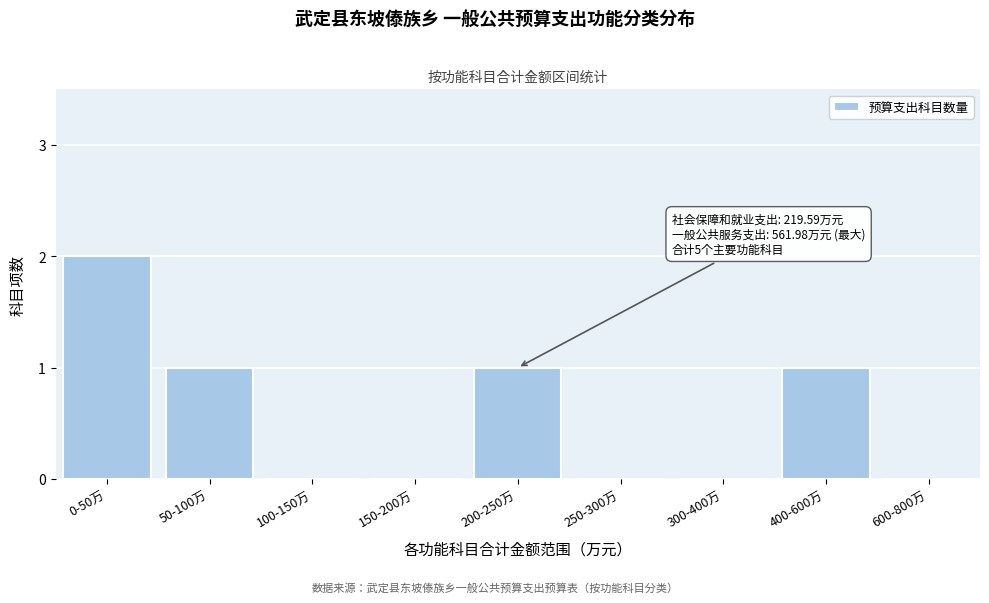

Reading left to right, list all the values displayed in this chart.

0-50万=2	50-100万=1	100-150万=0	150-200万=0	200-250万=1	250-300万=0	300-400万=0	400-600万=1	600-800万=0